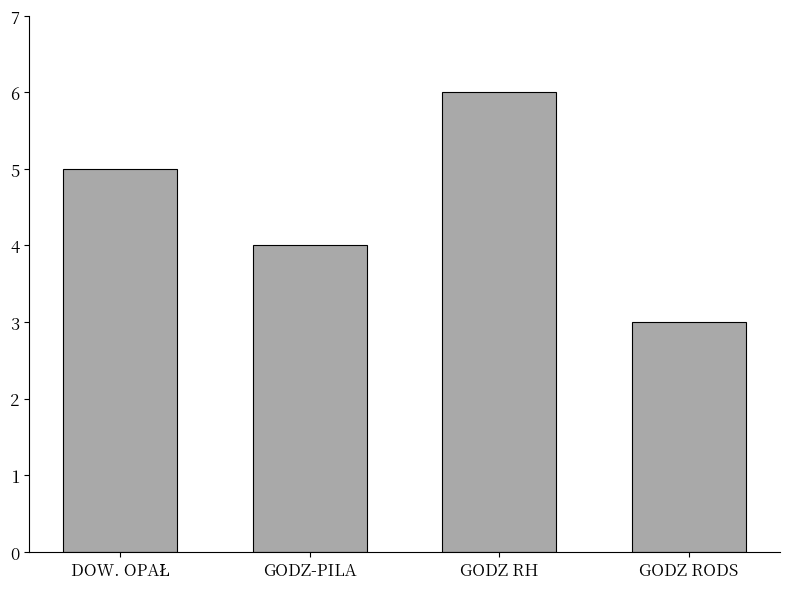

The value at GODZ-PILA is 4. True or false?

True